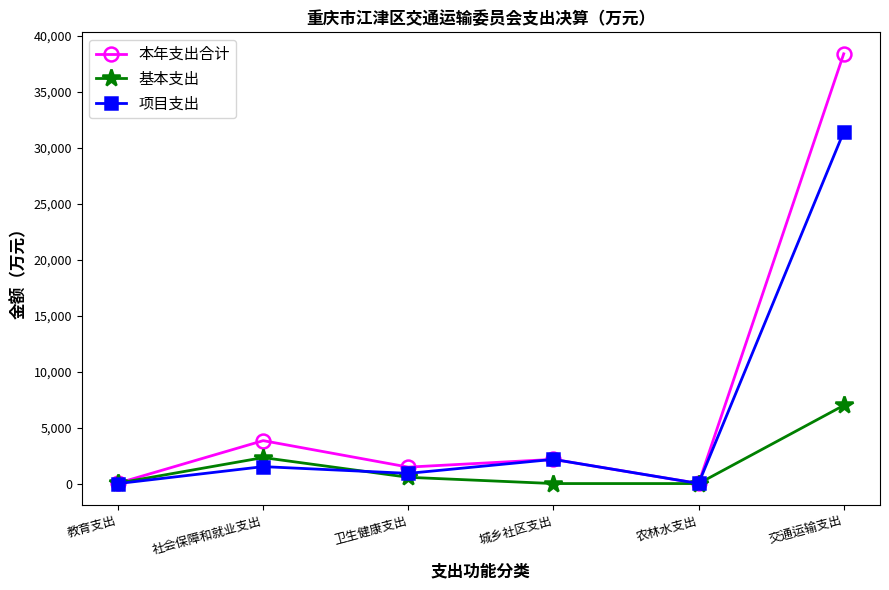

Rank the series by their average value, from lowest to highest.

基本支出, 项目支出, 本年支出合计